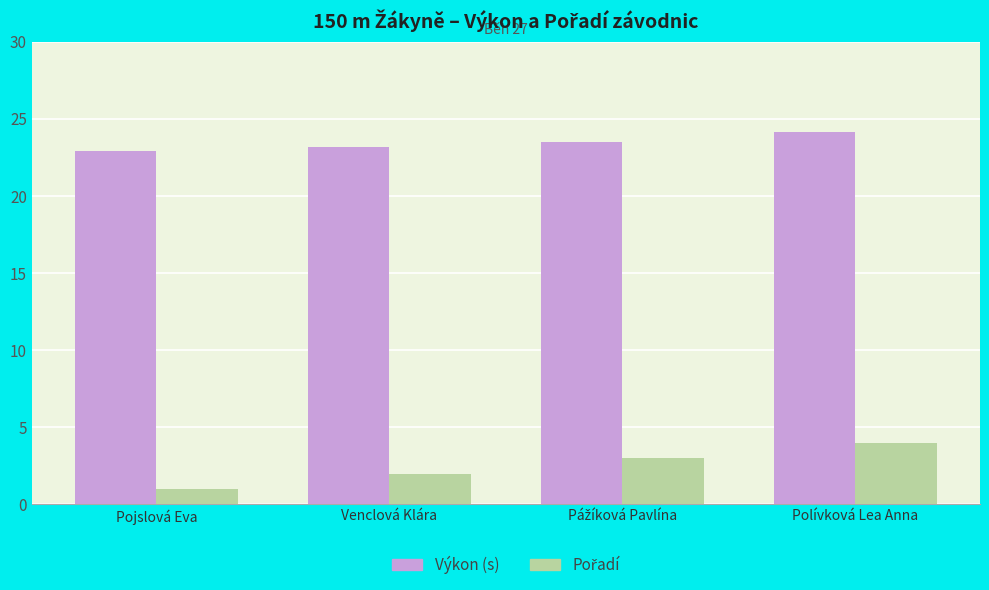

What is the smallest value displayed?

1.0